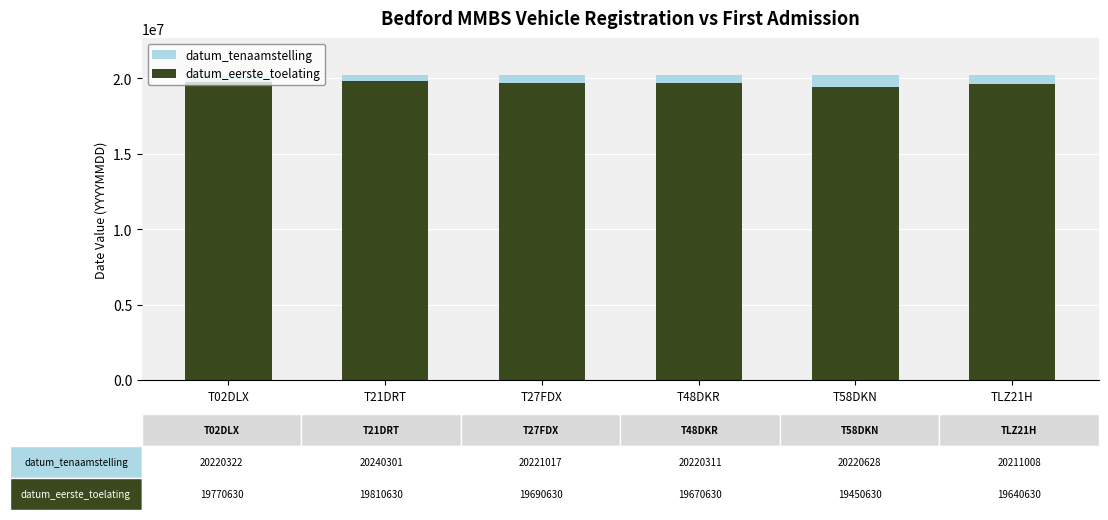

At which category is the sum across all series the highest?

T21DRT